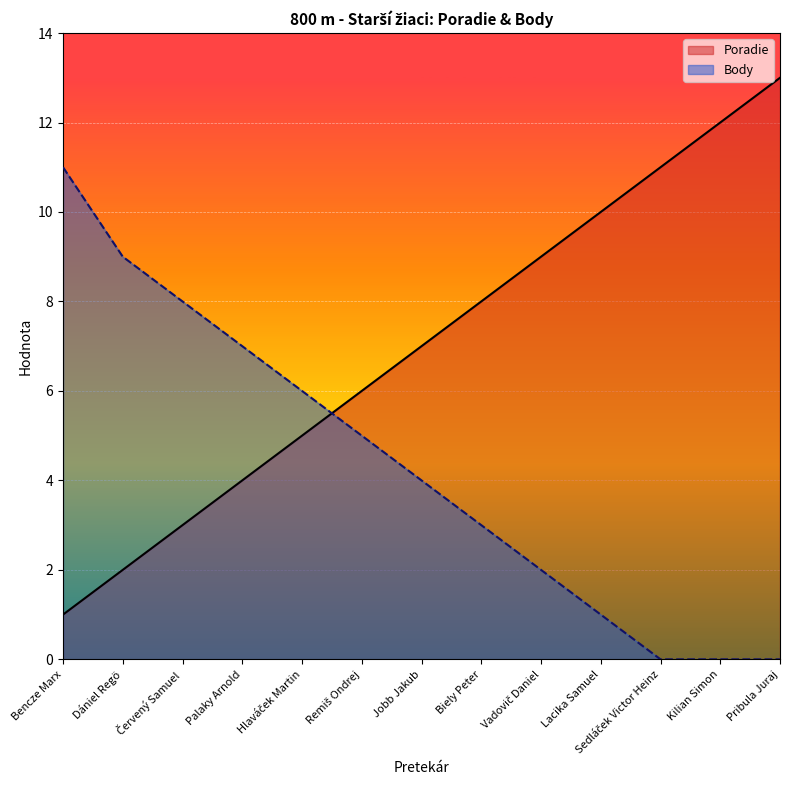

Which label corresponds to the largest value in the chart?

Pribula Juraj